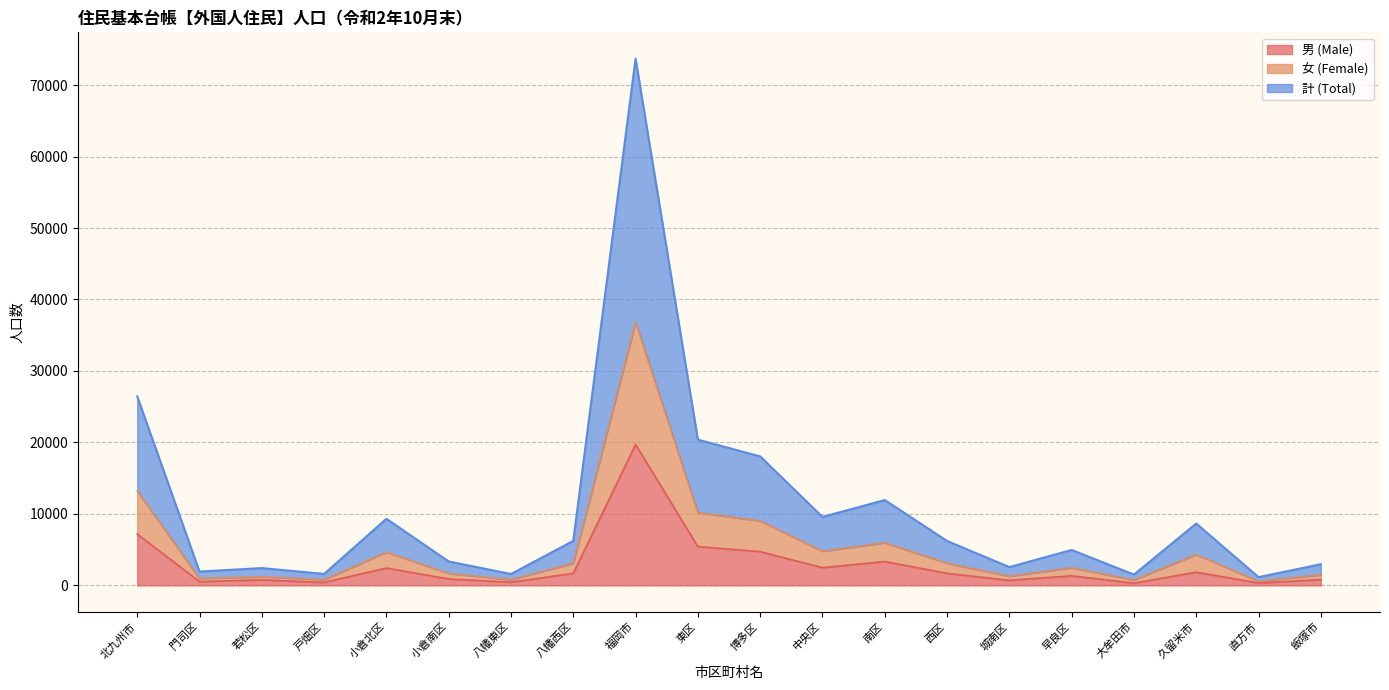

What is the sum of all 男 (Male) values?

57098